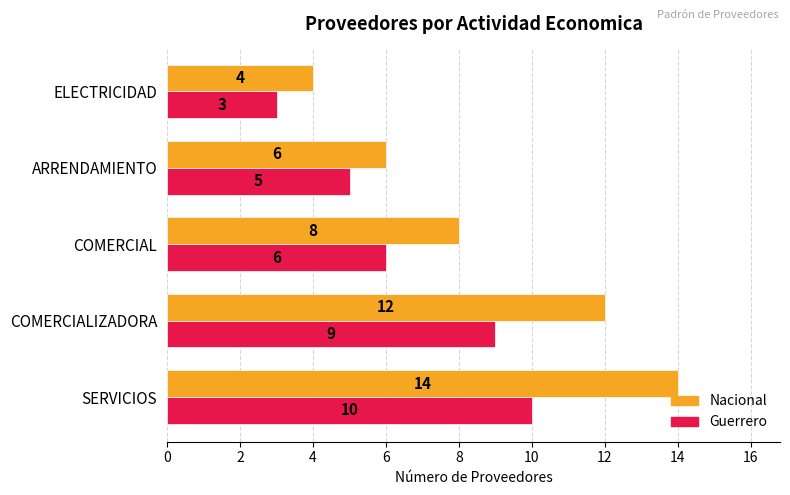

What are all the series names shown in the legend?

Nacional, Guerrero